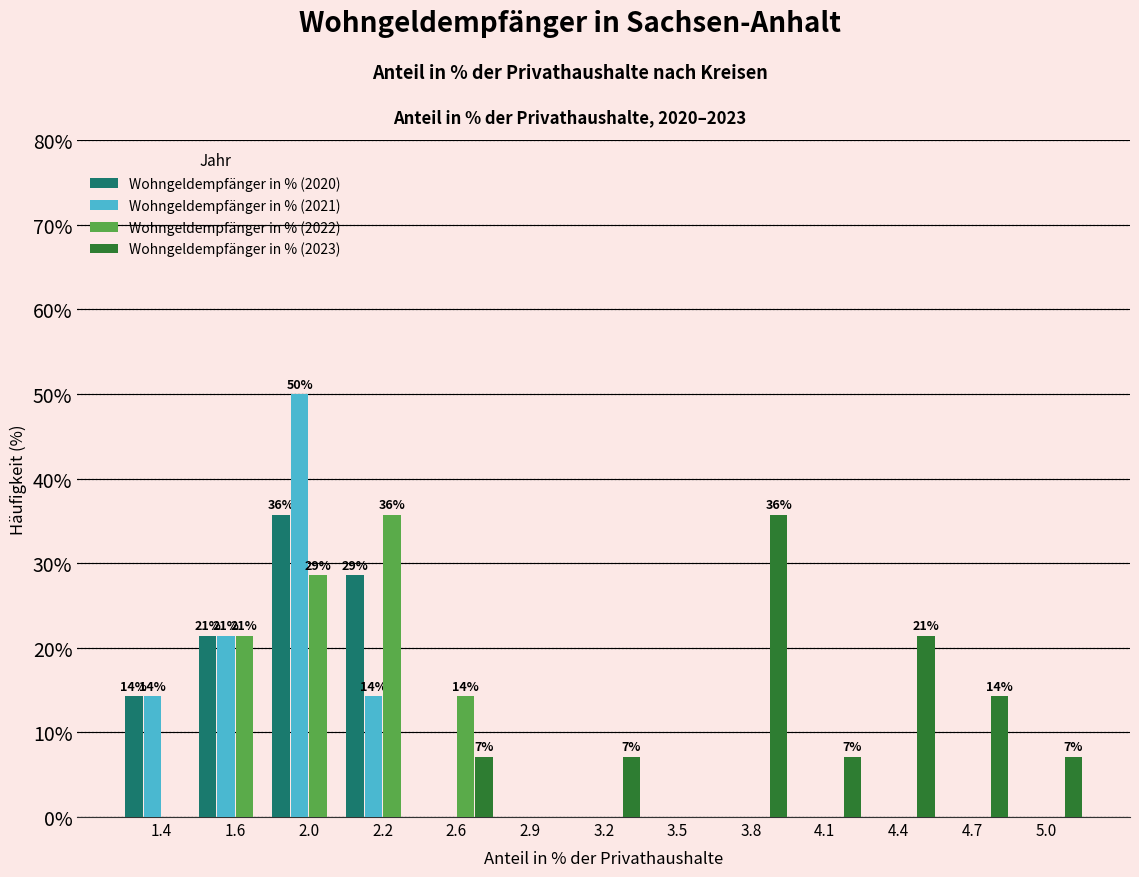

At which label is Wohngeldempfänger in % (2021) closest to 25?

1.6